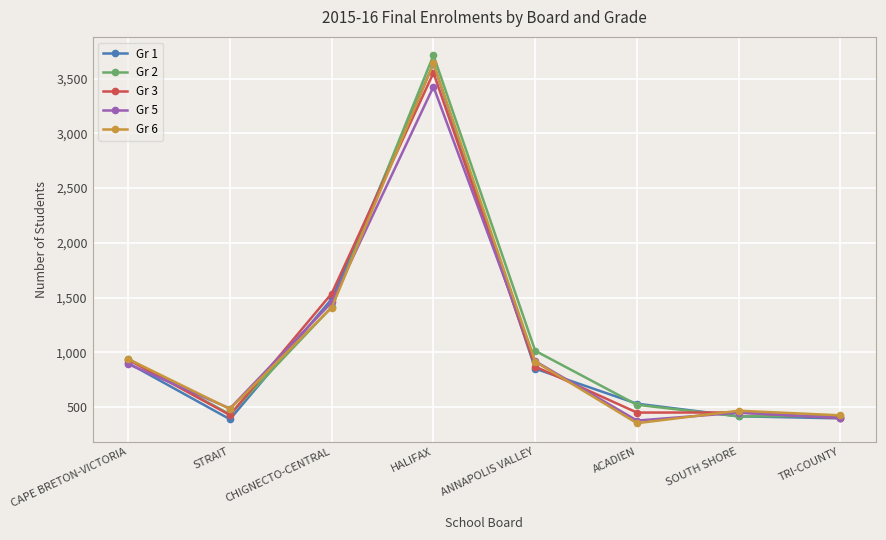

How many values in the Gr 6 series are below 915?

4